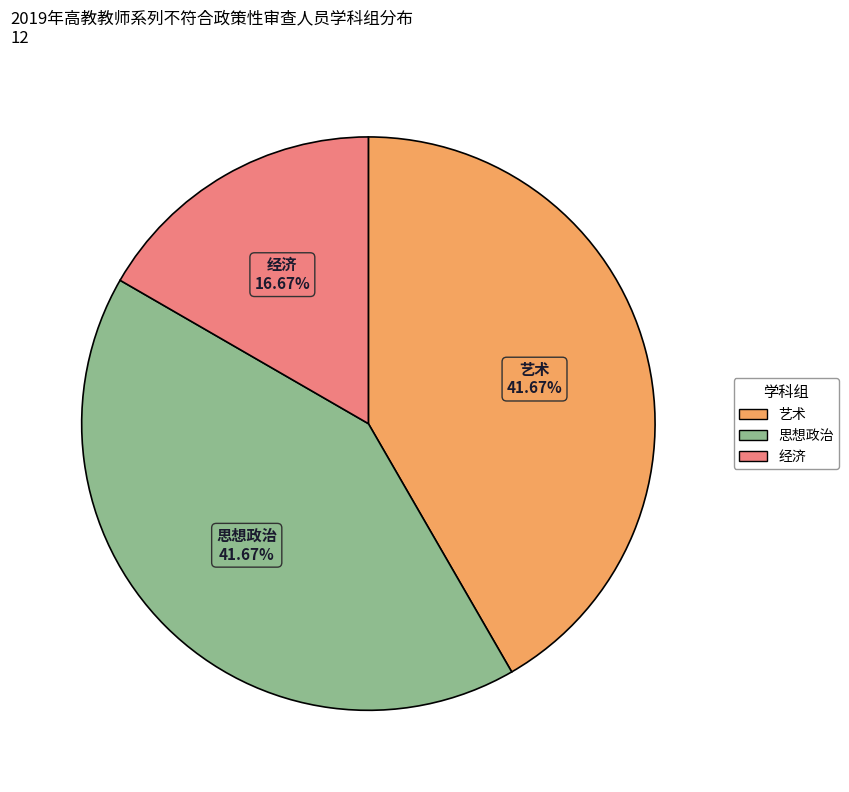

How many segments does this pie chart have?

3